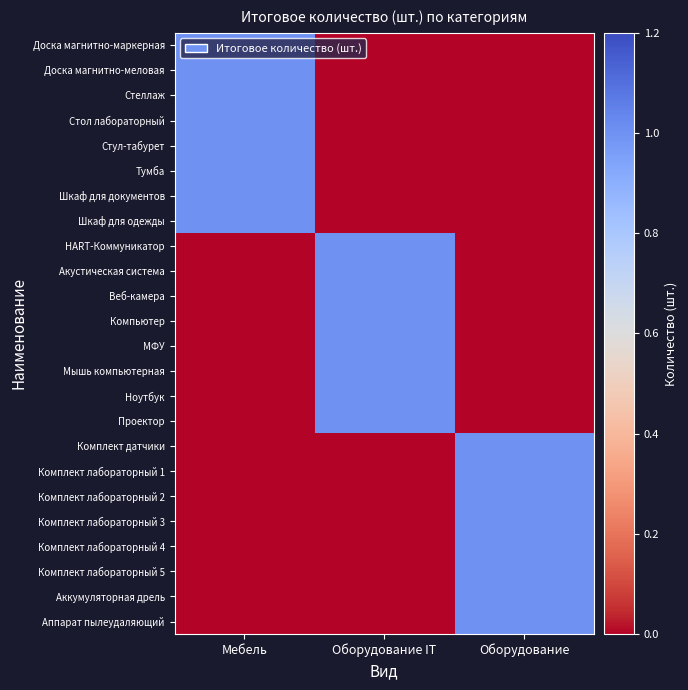

What is the spread (max minus min) of values at Оборудование IT?

1